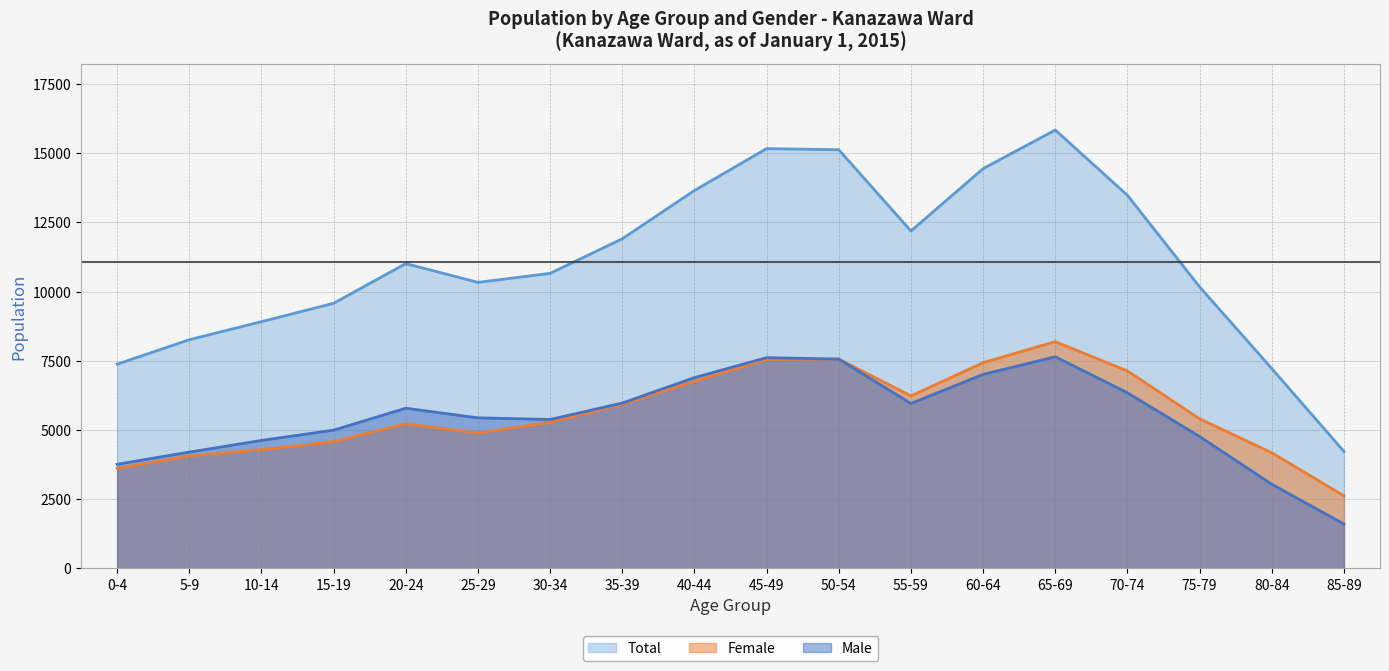

Count the number of categories in the chart.

18